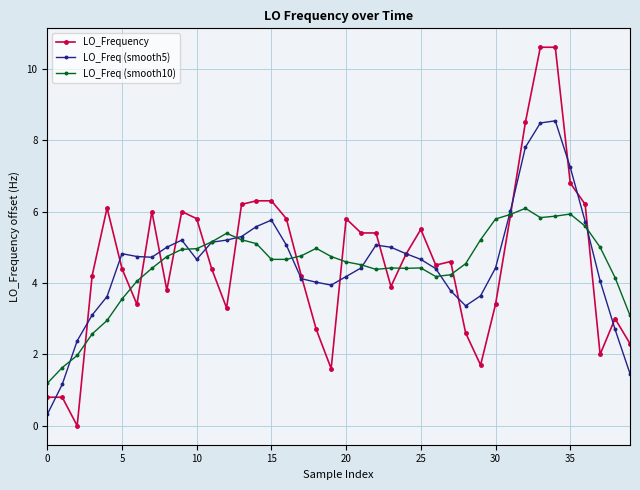

What is the value of the LO_Freq (smooth5) point at the 7th from the left?

4.7